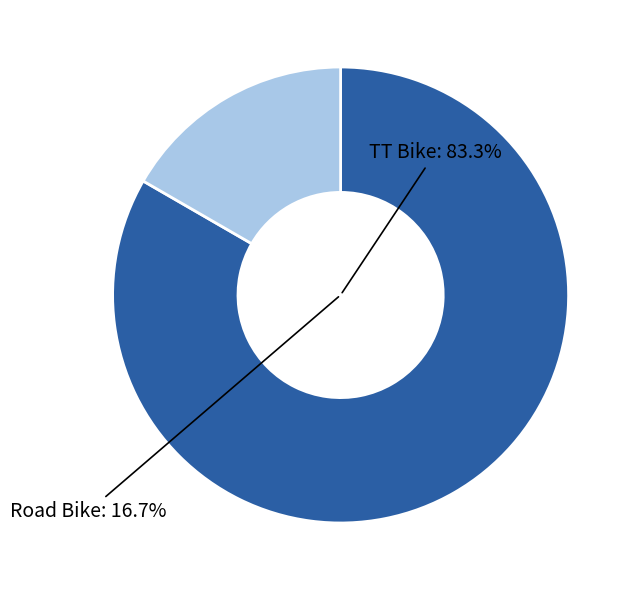

Does TT Bike represent more than half of the total?

Yes